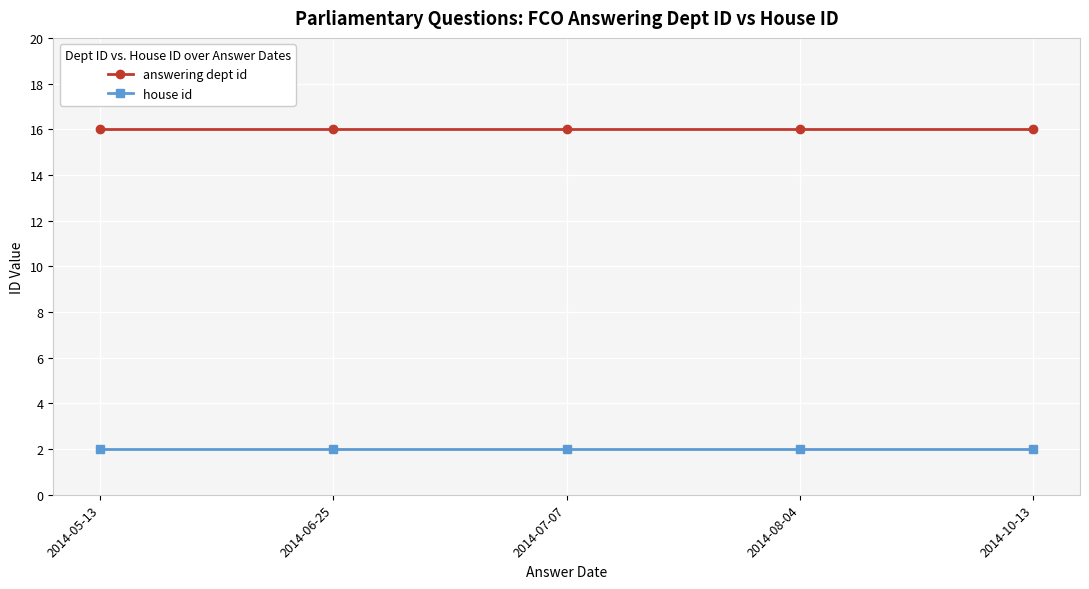

What is the maximum value shown in the chart?

16